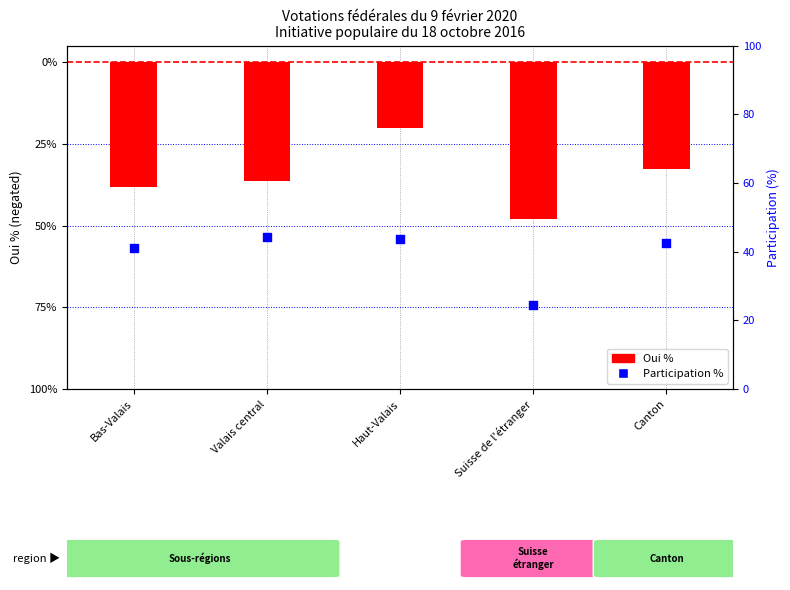

At how many categories does at least one series exceed -3?

5